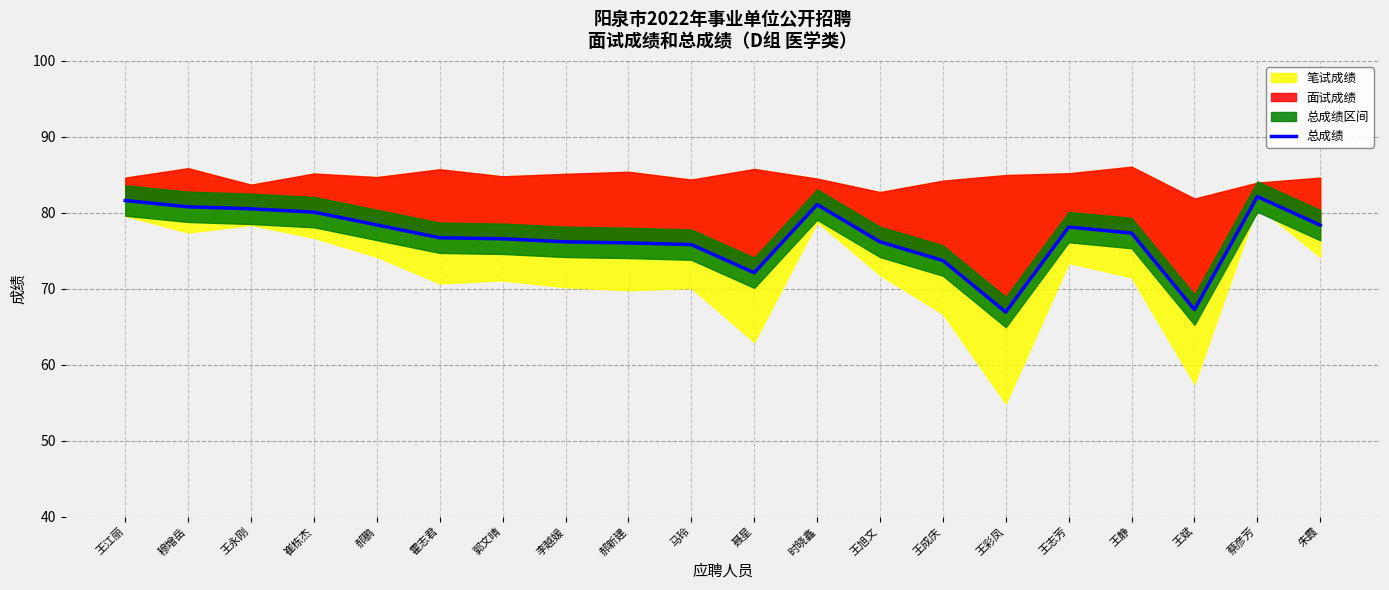

What is the sum of the values at 王斌 and 崔栋杰?

147.3